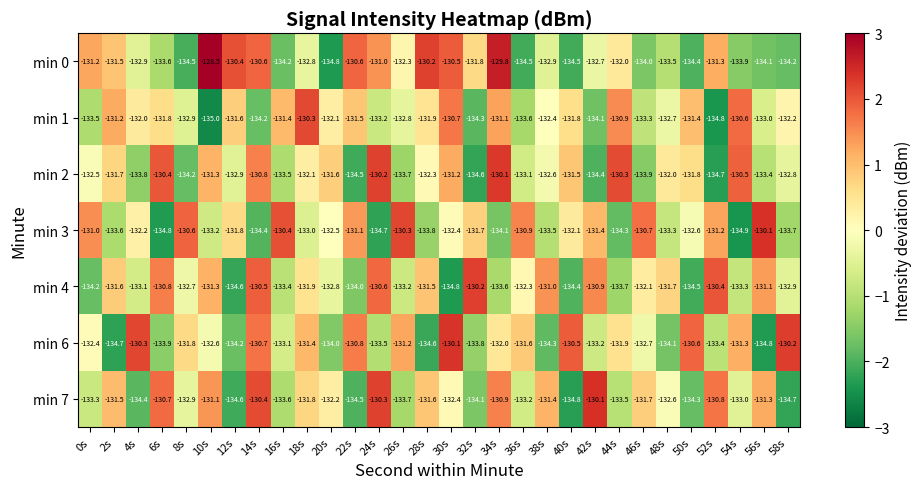

How many categories are shown in the chart?

30